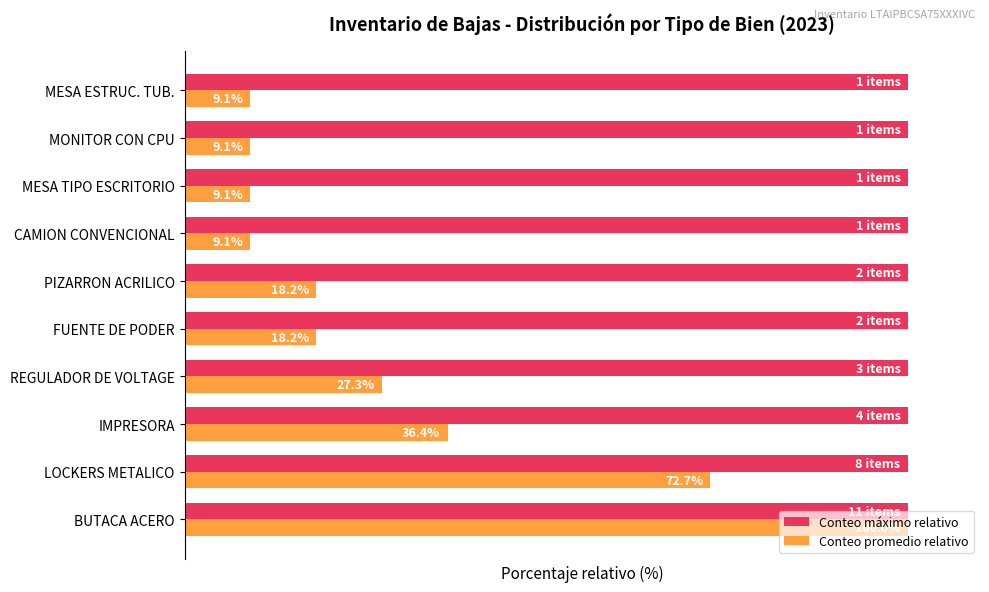

Is the value of Conteo promedio relativo at REGULADOR DE VOLTAGE greater than the value of Conteo máximo relativo at LOCKERS METALICO?

No